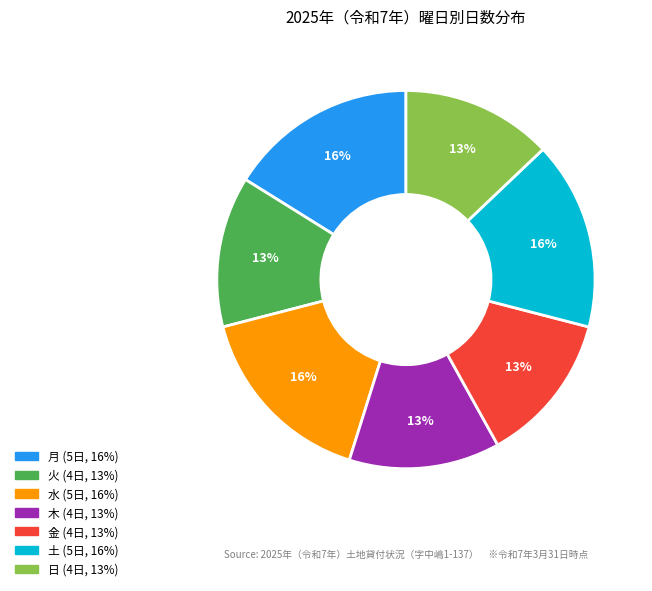

What percentage is the 日 slice, to the nearest percent?

13%